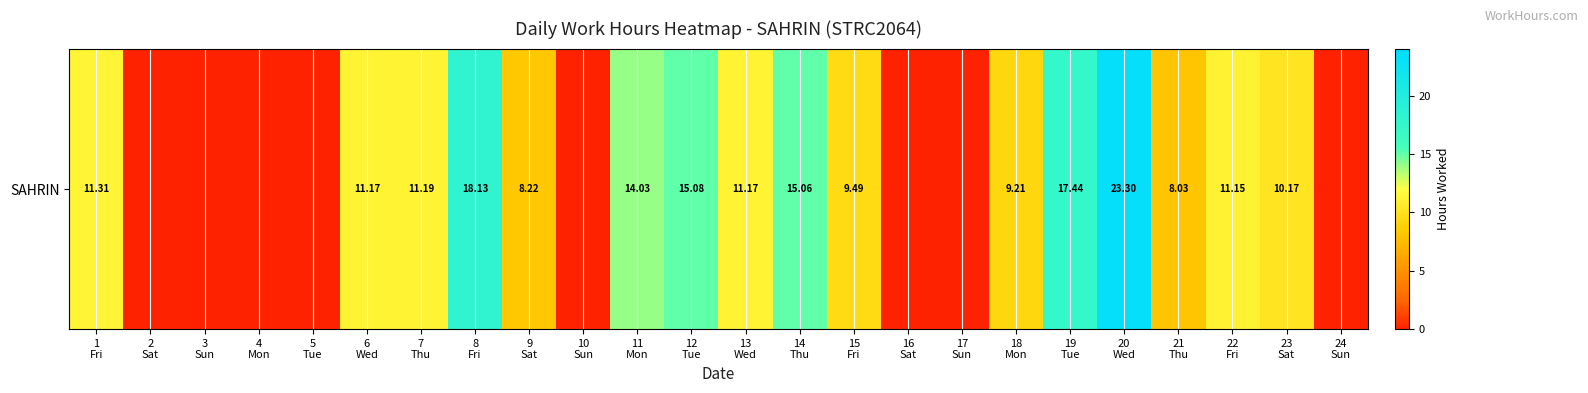

What value does the data have at 23
Sat?

10.2